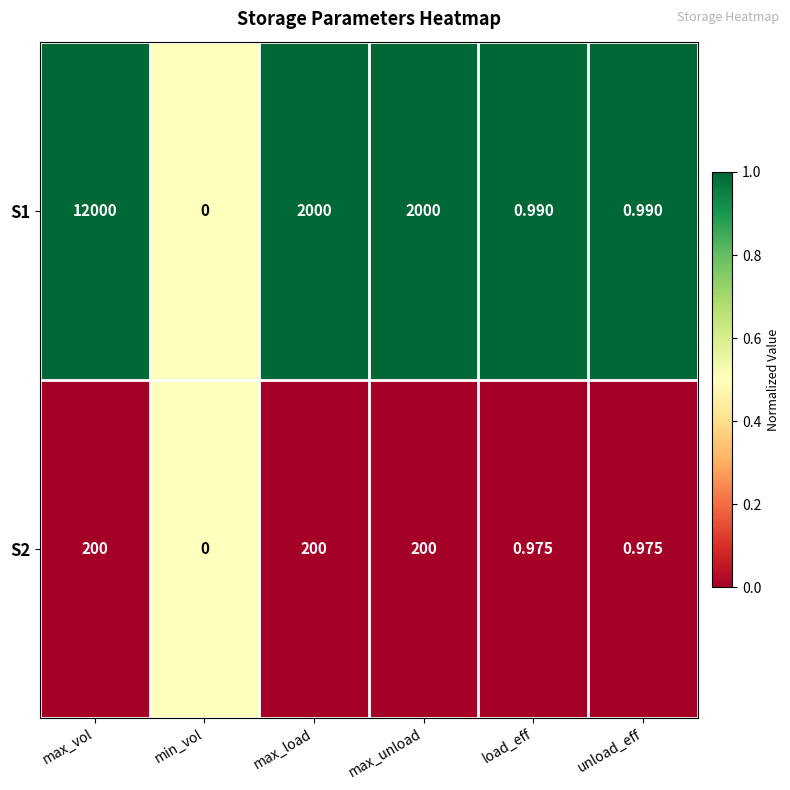

At which category is the sum across all series the highest?

max_vol